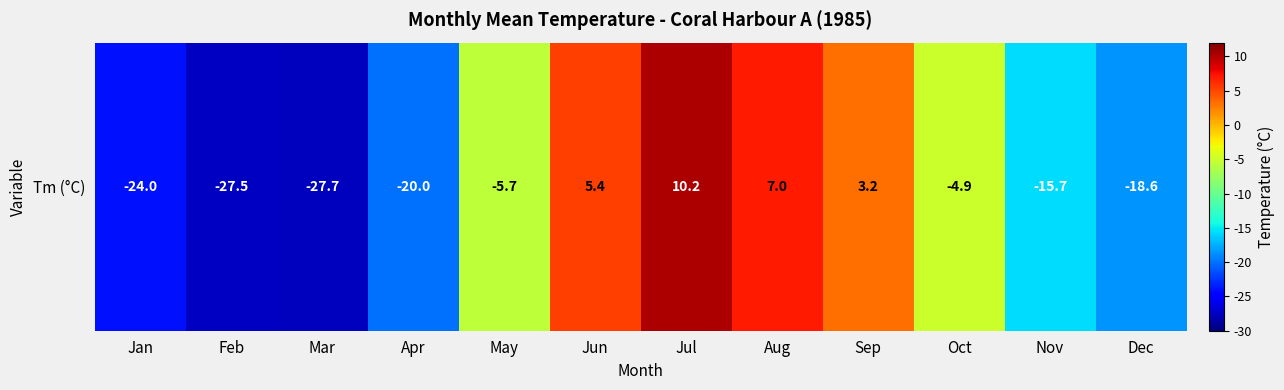

The value at Nov is -15.7. True or false?

True